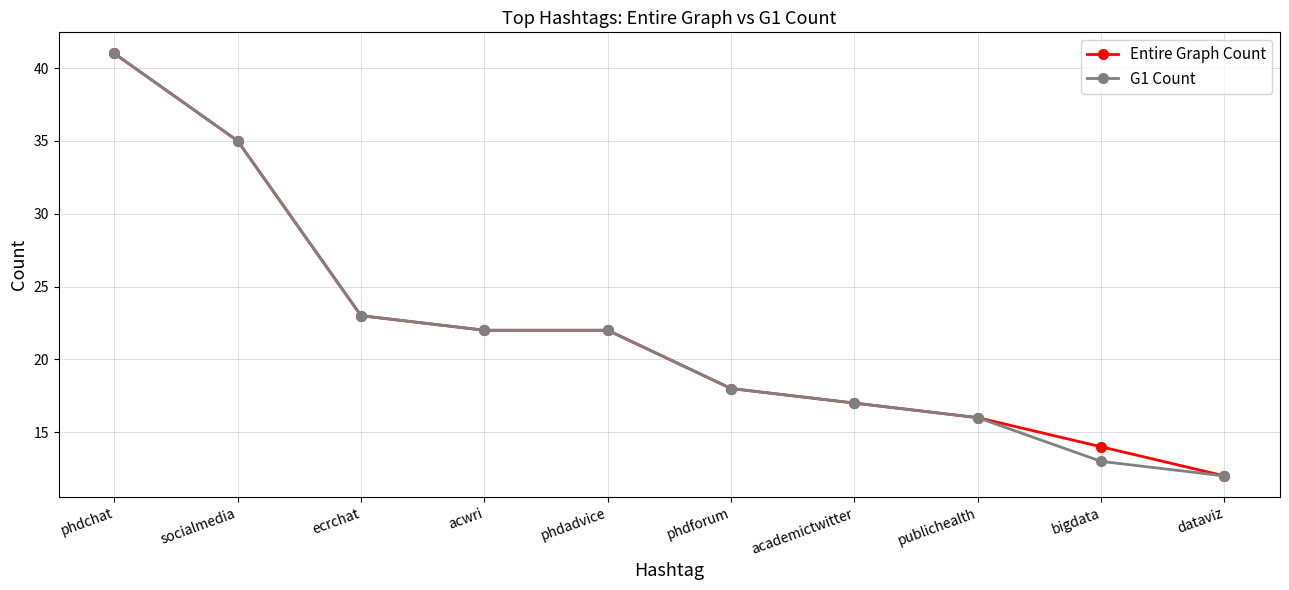

The G1 Count series shows 11 at ecrchat. True or false?

False